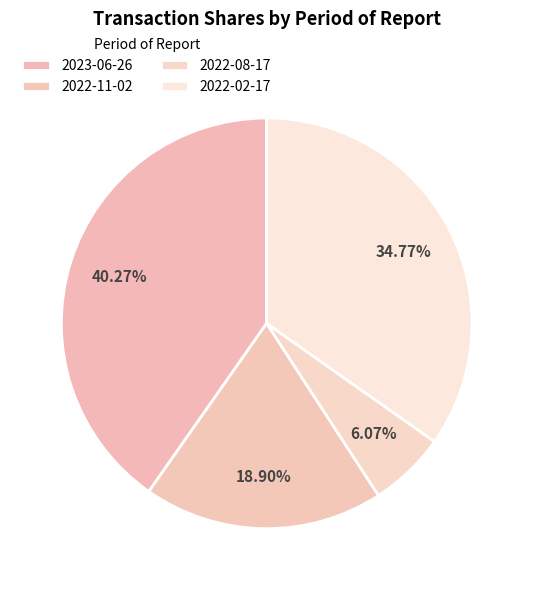

To the nearest percent, what percentage of the pie is 2022-11-02?

19%